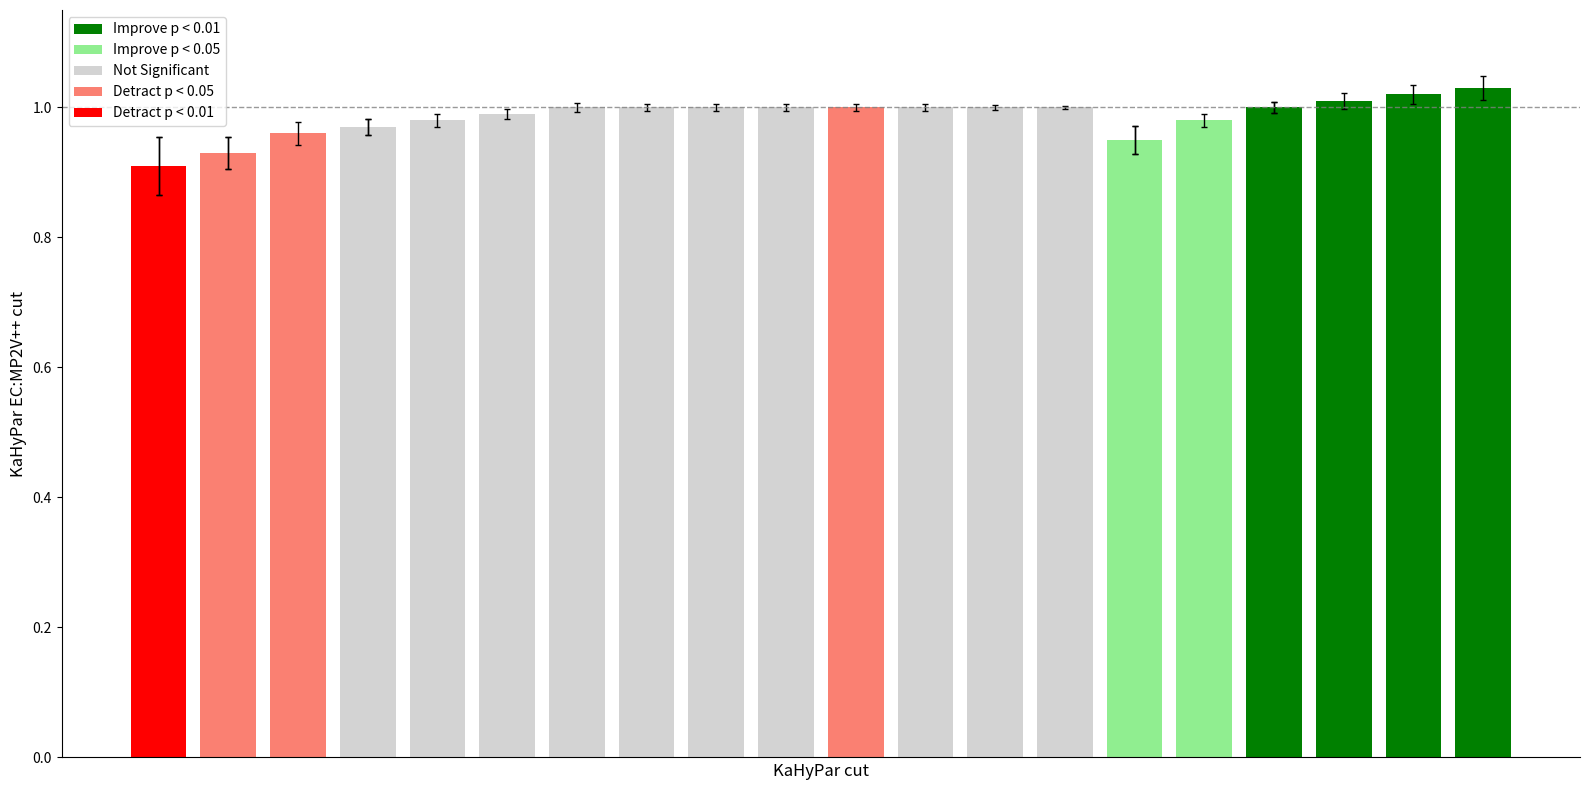

Reading right to left, transcribe all the data shown in this chart.

1.0	1.0	1.0	1.0	1.0	0.9	1.0	1.0	1.0	1.0	1.0	1.0	1.0	1.0	1.0	1.0	1.0	1.0	0.9	0.9